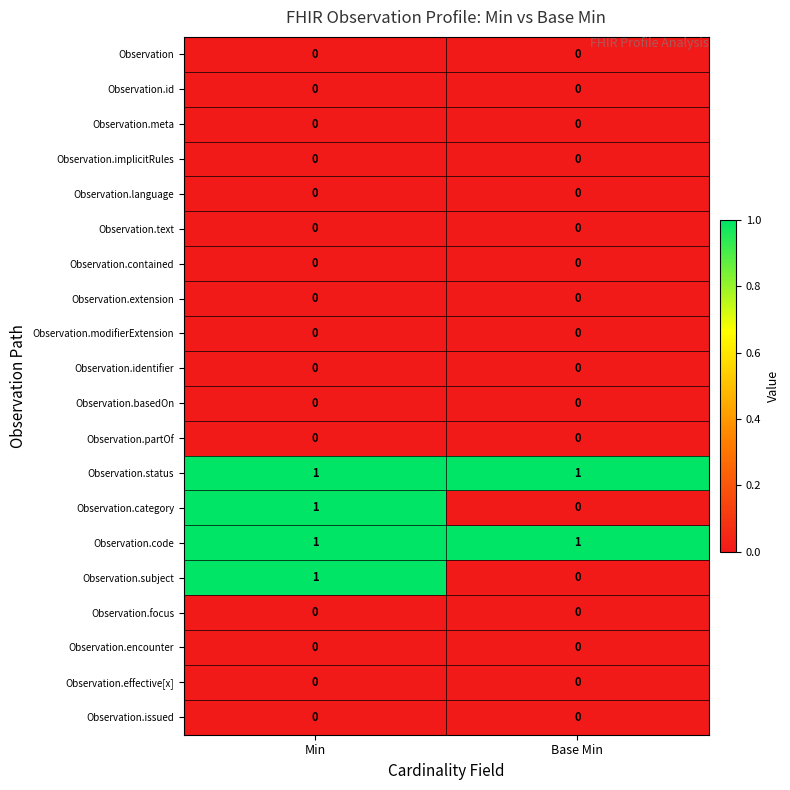

Count the number of data series in this chart.

20